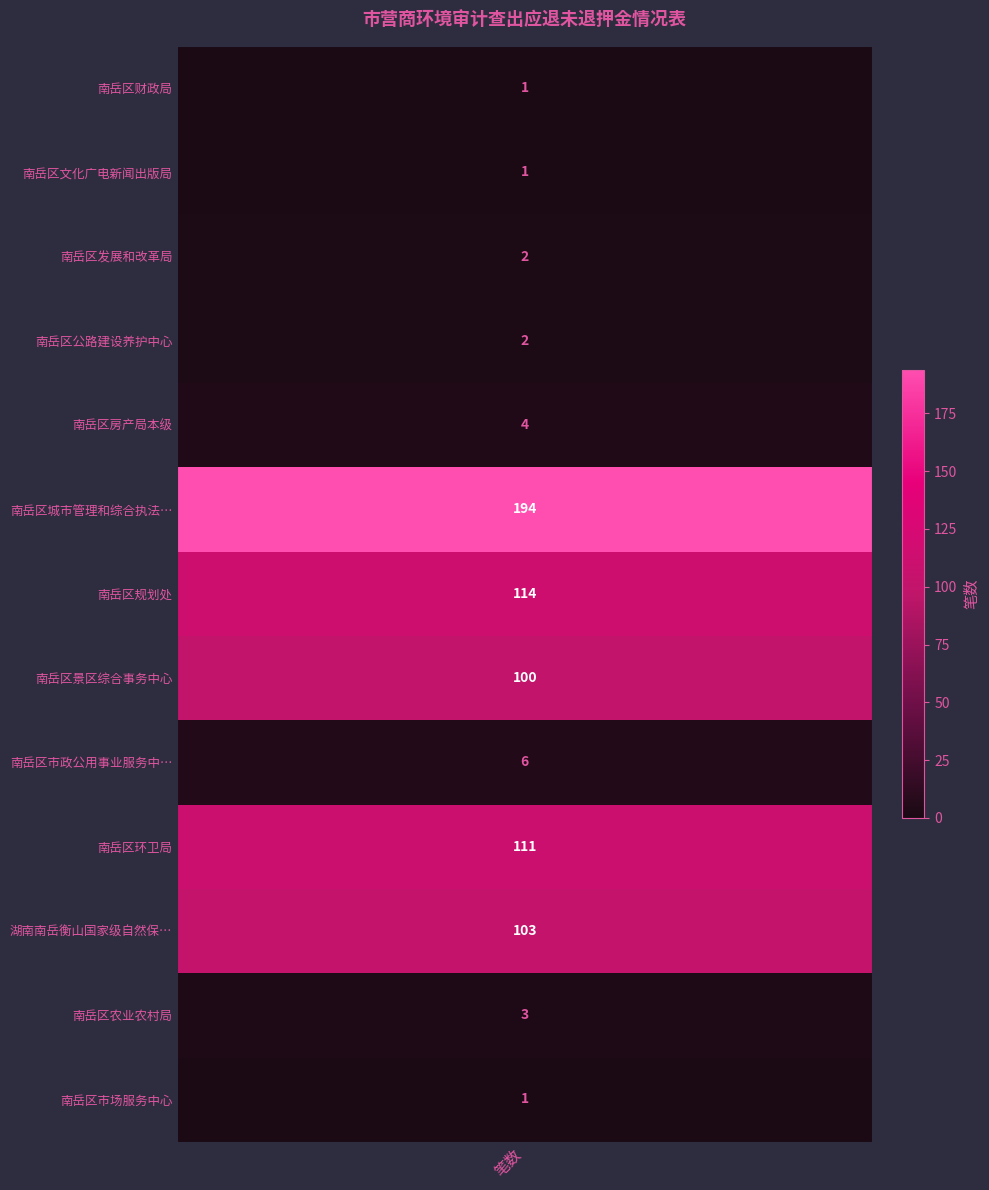

What is the difference between the maximum and minimum values?

193